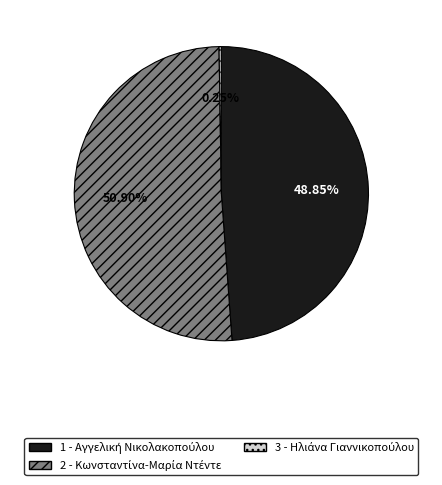

Is there a majority slice in this chart?

Yes